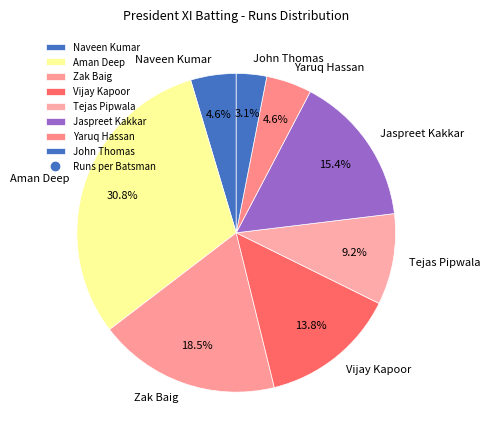

Does Aman Deep account for over 50% of the chart?

No